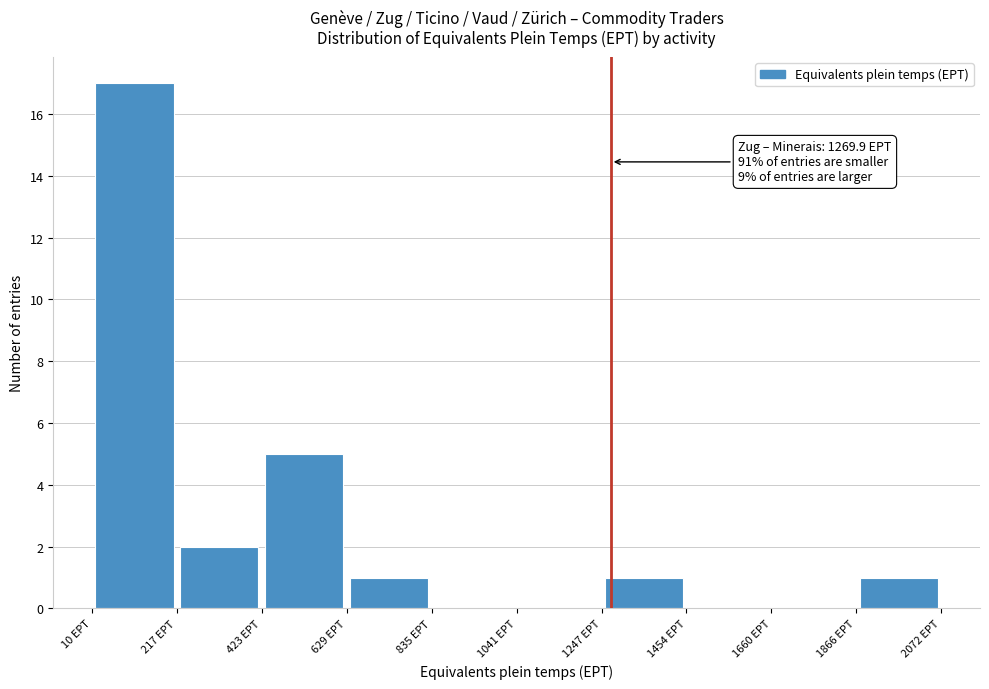

Which range on the x-axis has the tallest bar?

0 to 200